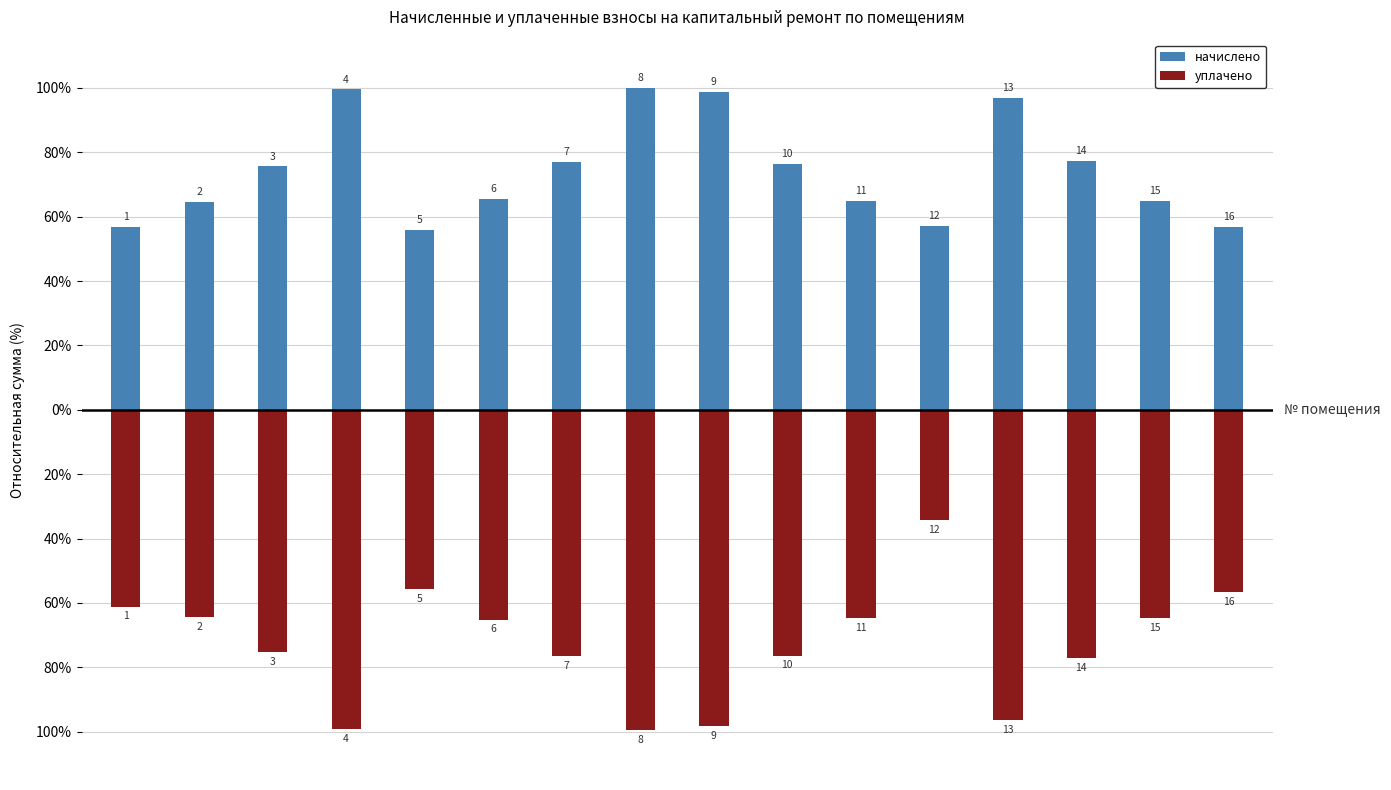

Which has a higher value, 12 or 3?

3